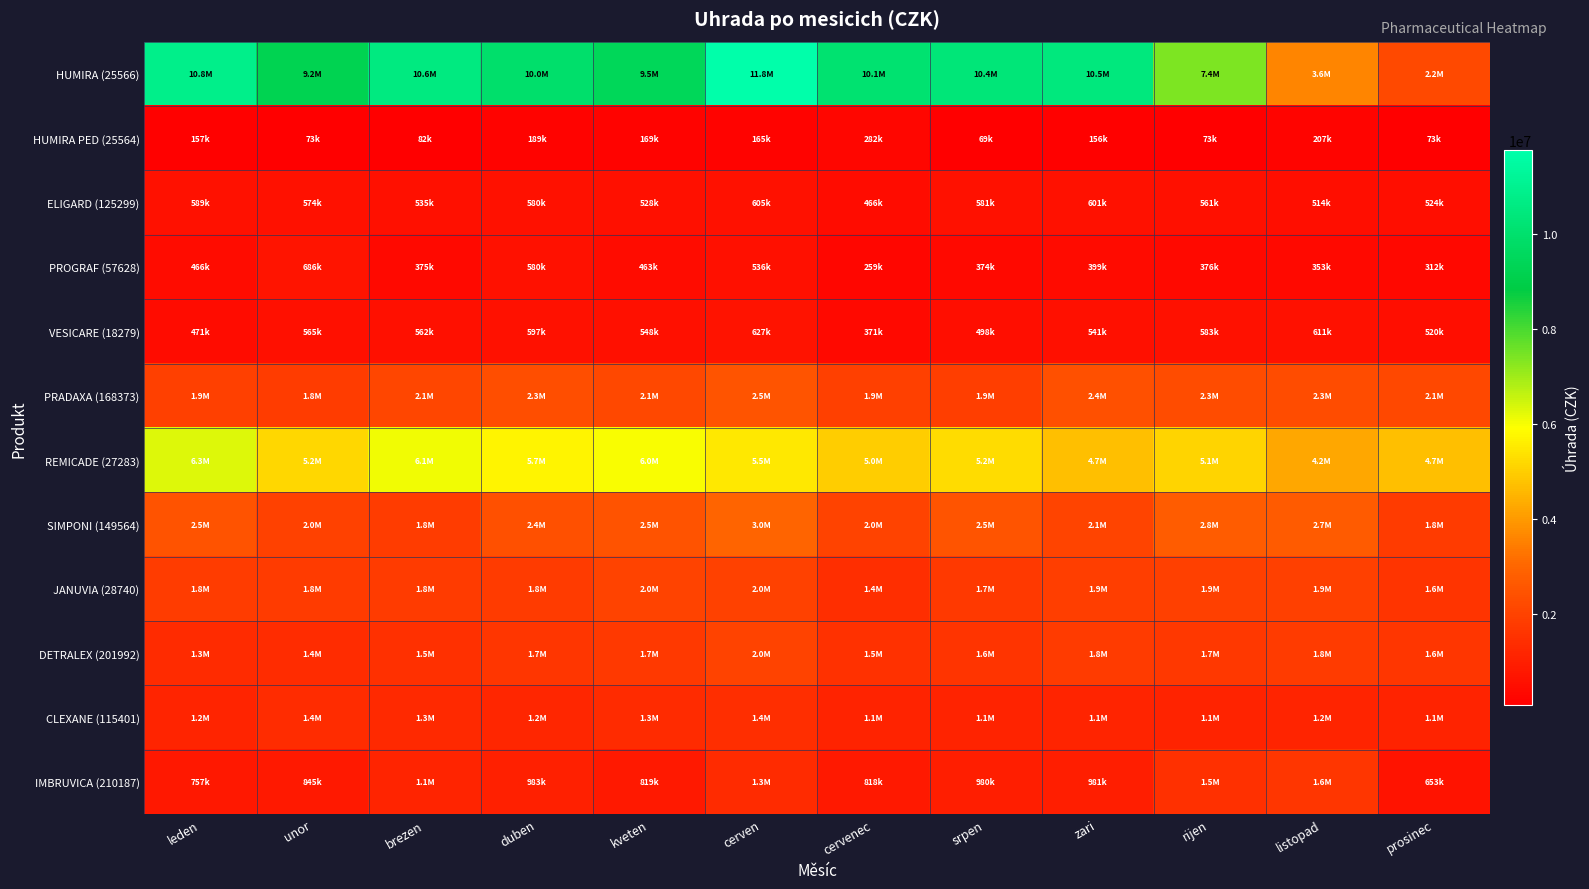

What is the smallest value displayed?

68650.0